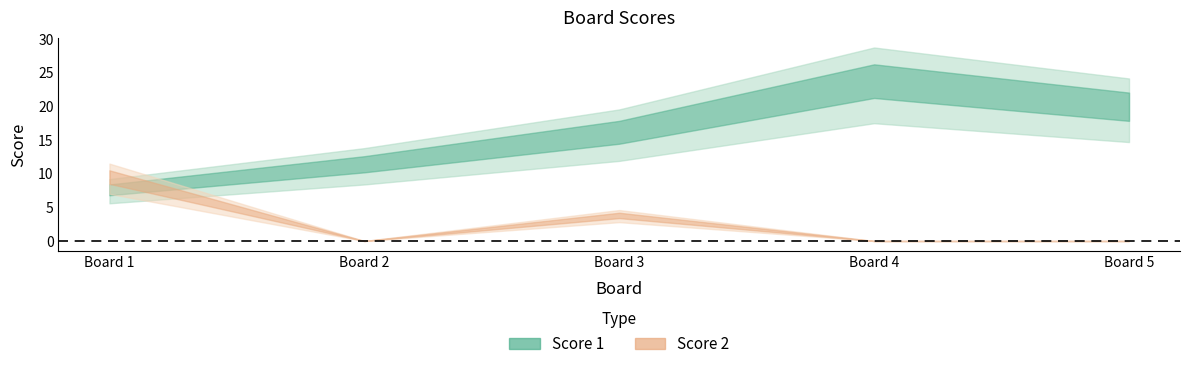

How many data points in Score 1 are less than 17?

2